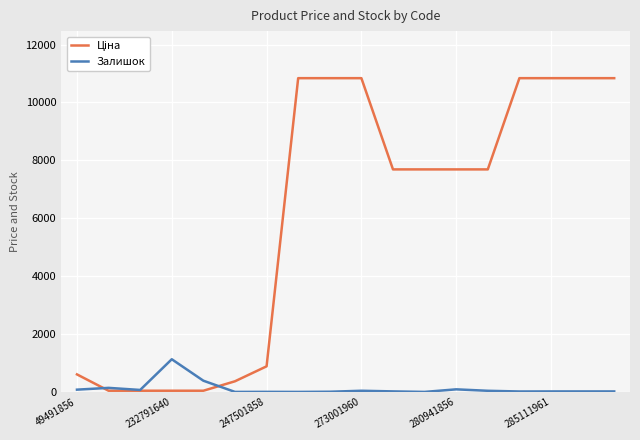

What is the greatest value displayed?

10840.1